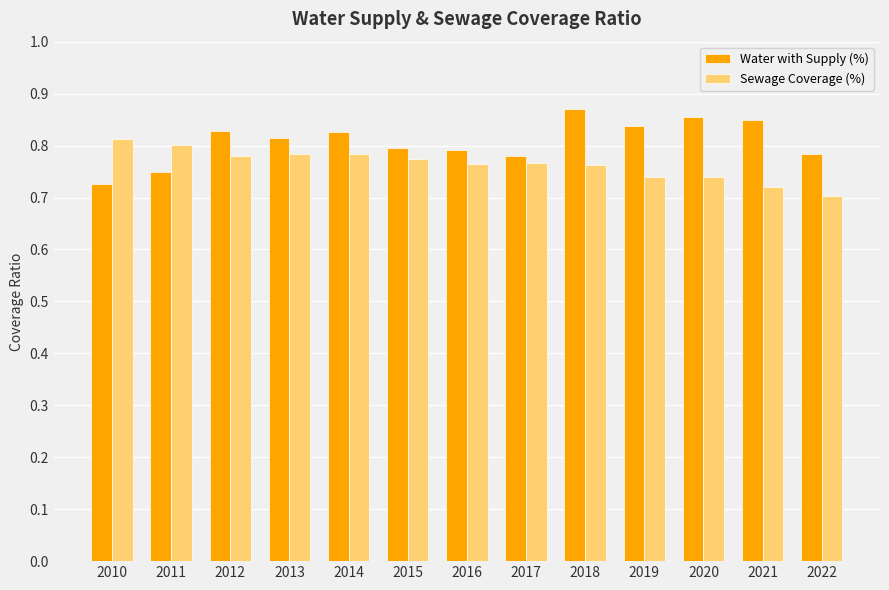

Which series changed the most between 2017 and 2018?

Water with Supply (%)